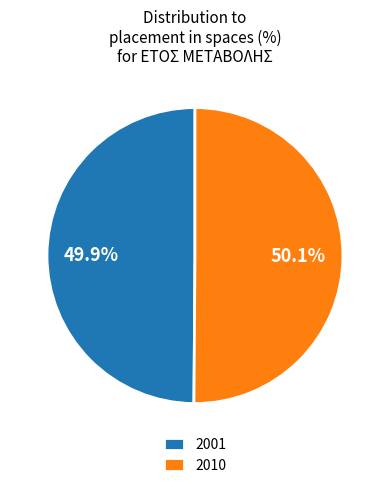

To the nearest percent, what is the average slice percentage?

50%